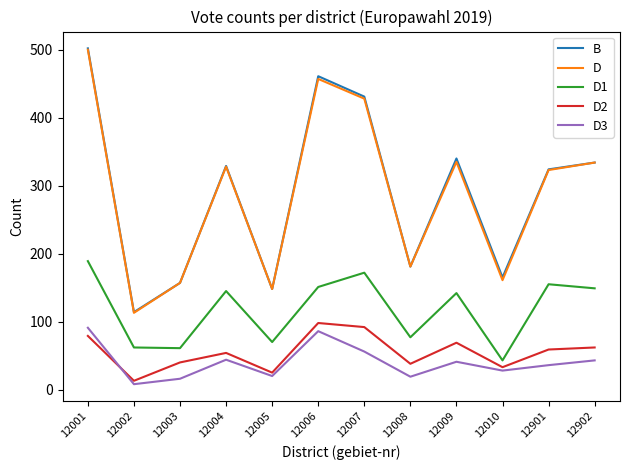

The D1 series shows 155 at 12901. True or false?

True